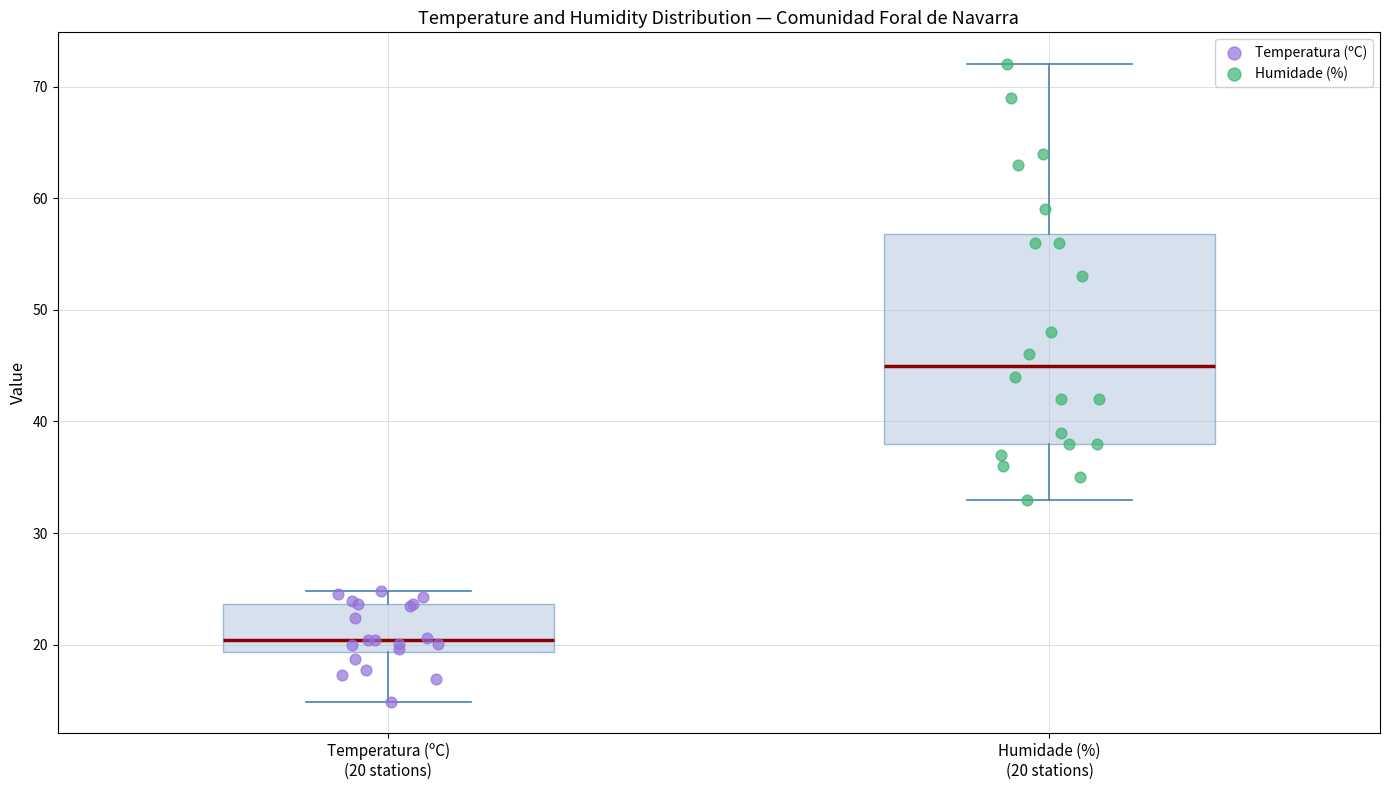

Reading left to right, read every box against the y-axis: the position of its median line, the range the box covers, and the ends of its whiskers. The values are not printed on the chart, so give them approximately, as read against the axis.

Temperatura (ºC) (20 stations): median 20, box 19 to 24, whiskers 15 to 25
Humidade (%) (20 stations): median 45, box 38 to 57, whiskers 33 to 72